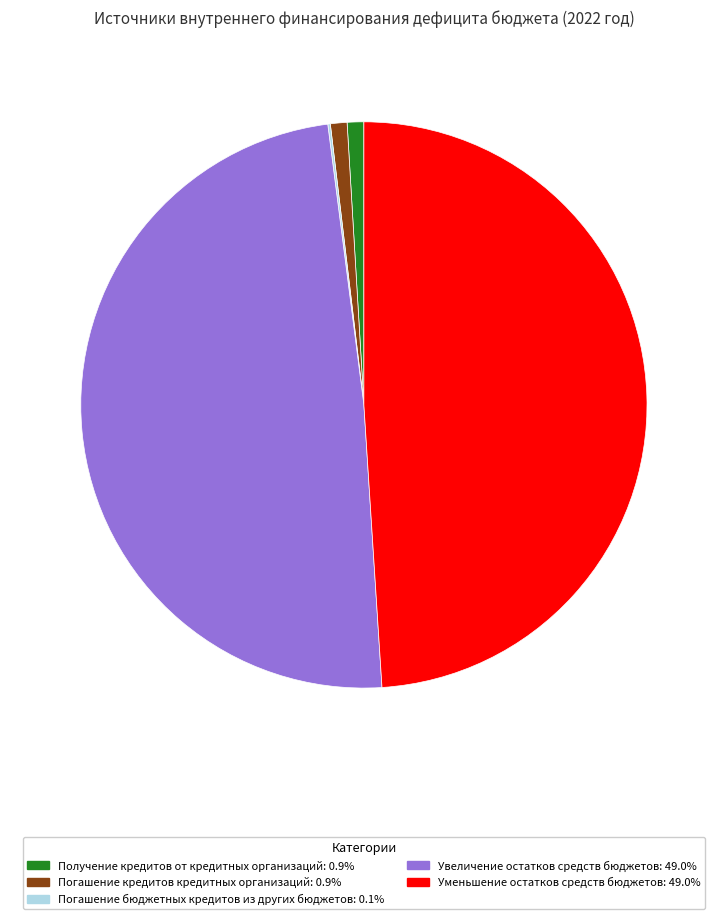

Does any single category account for the majority?

No